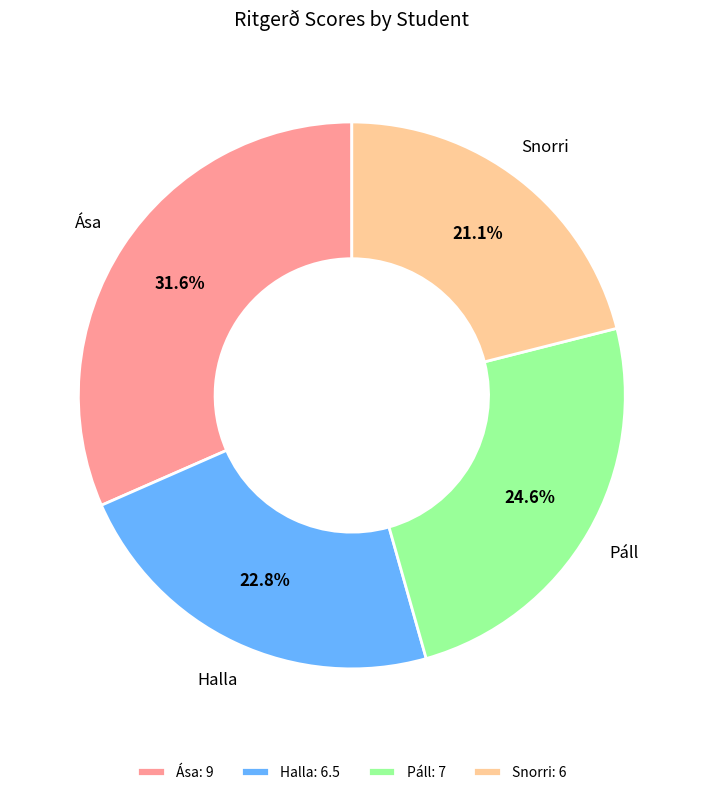

Is there a majority slice in this chart?

No